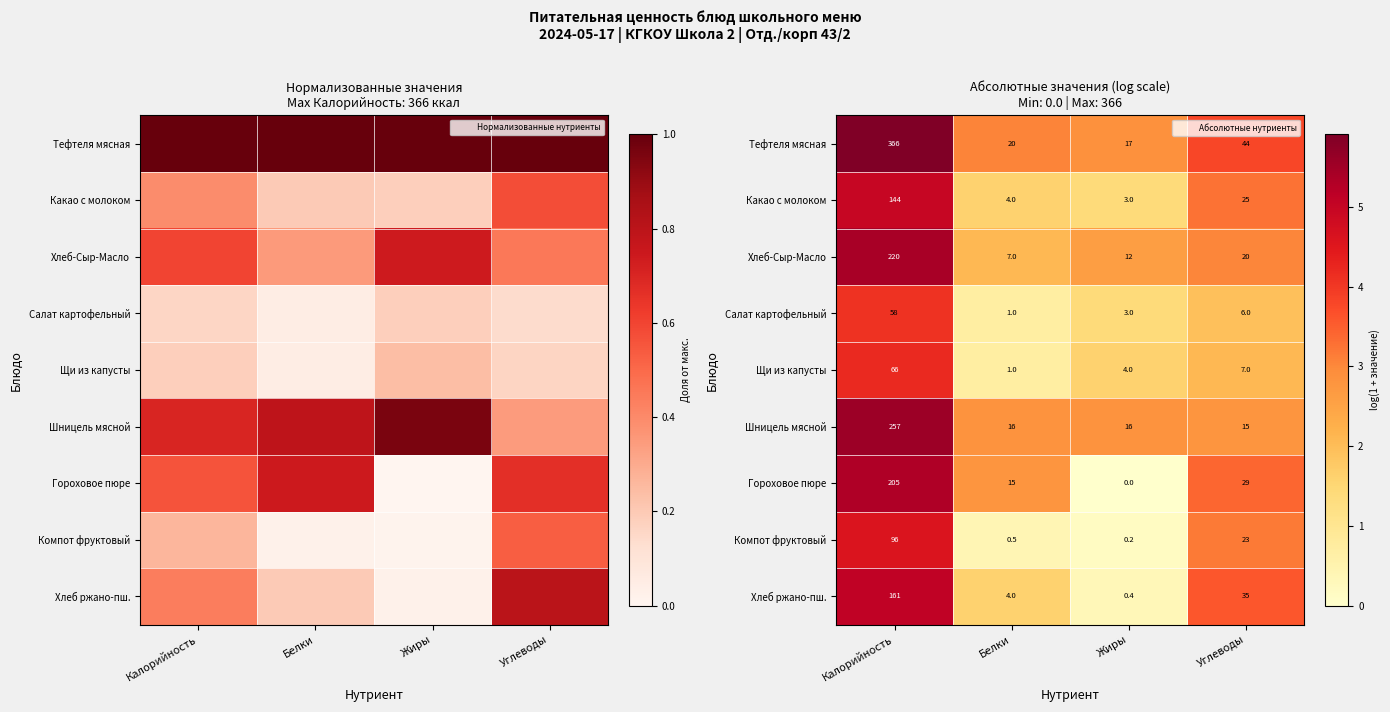

What is the difference between the maximum and minimum values in the Хлеб-Сыр-Масло series?

3.3